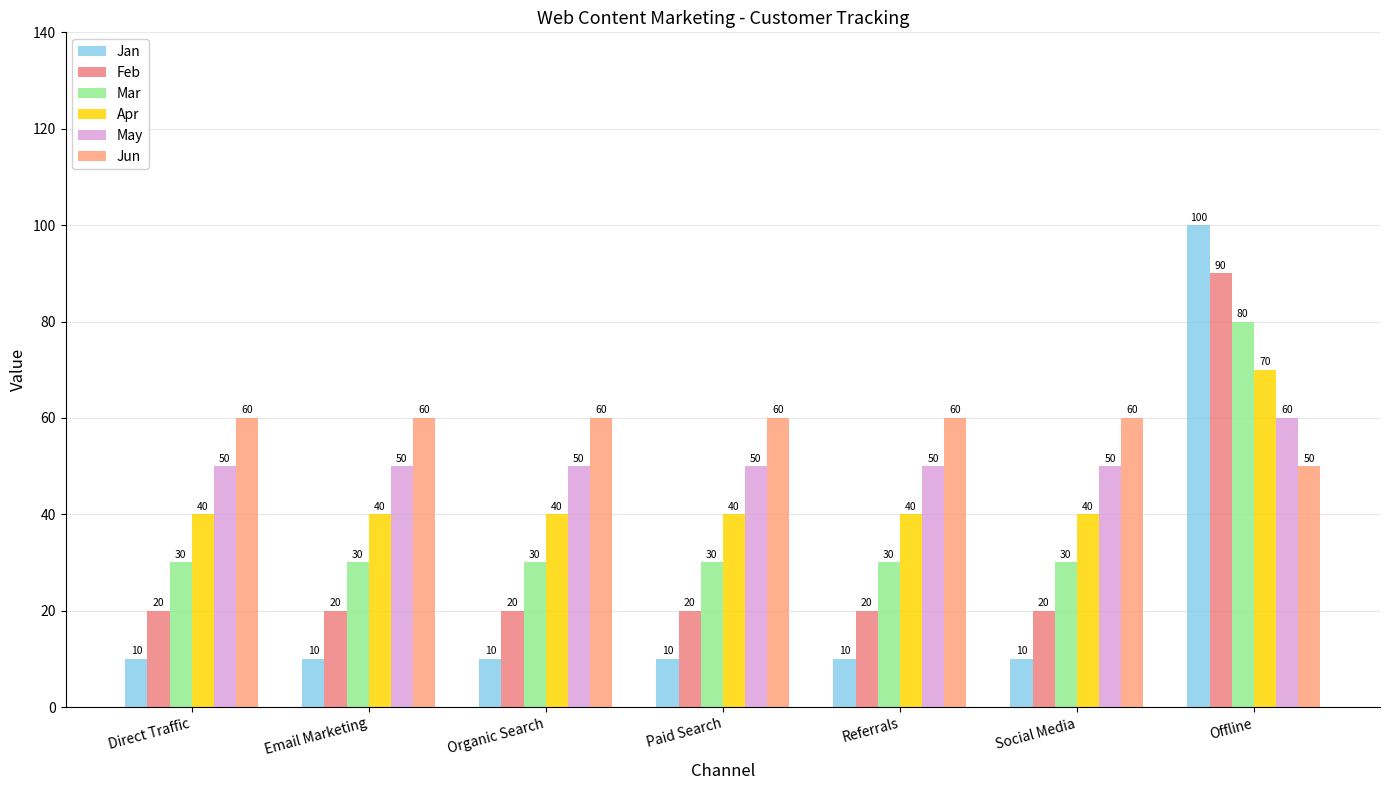

What is the average value of the Apr series?

44